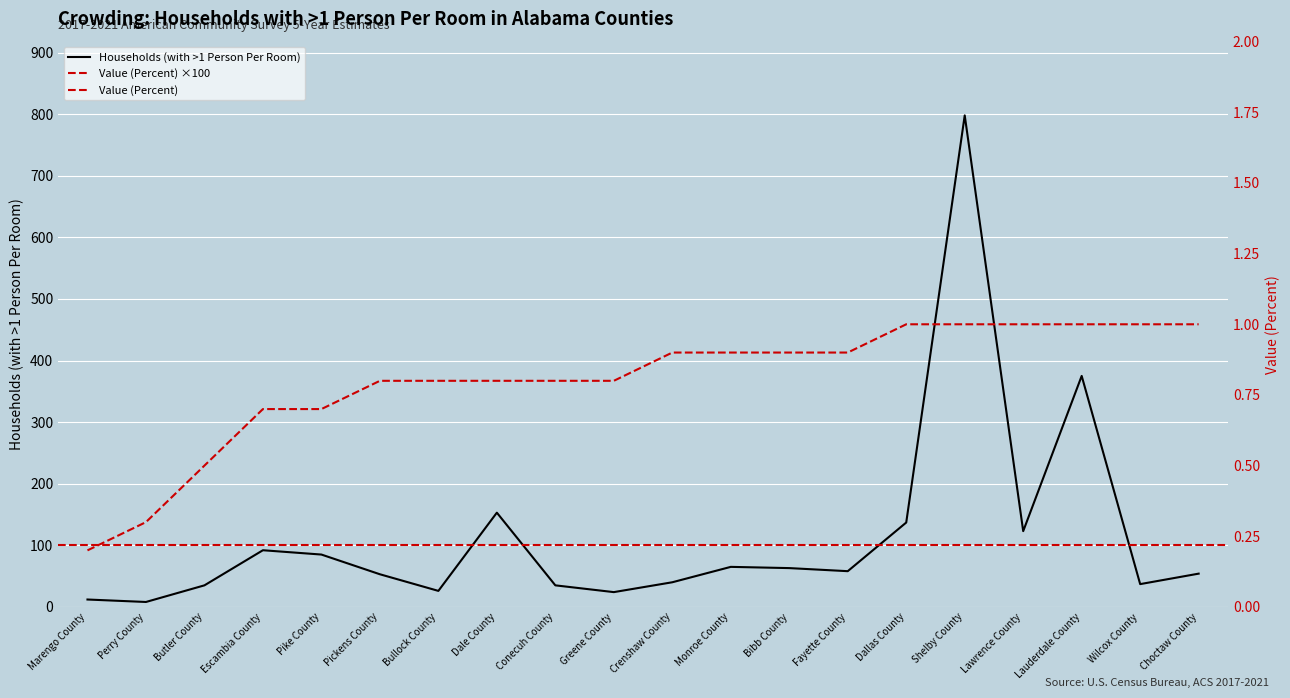

Is it true that Households (with >1 Person Per Room) equals 123 at Lawrence County?

True